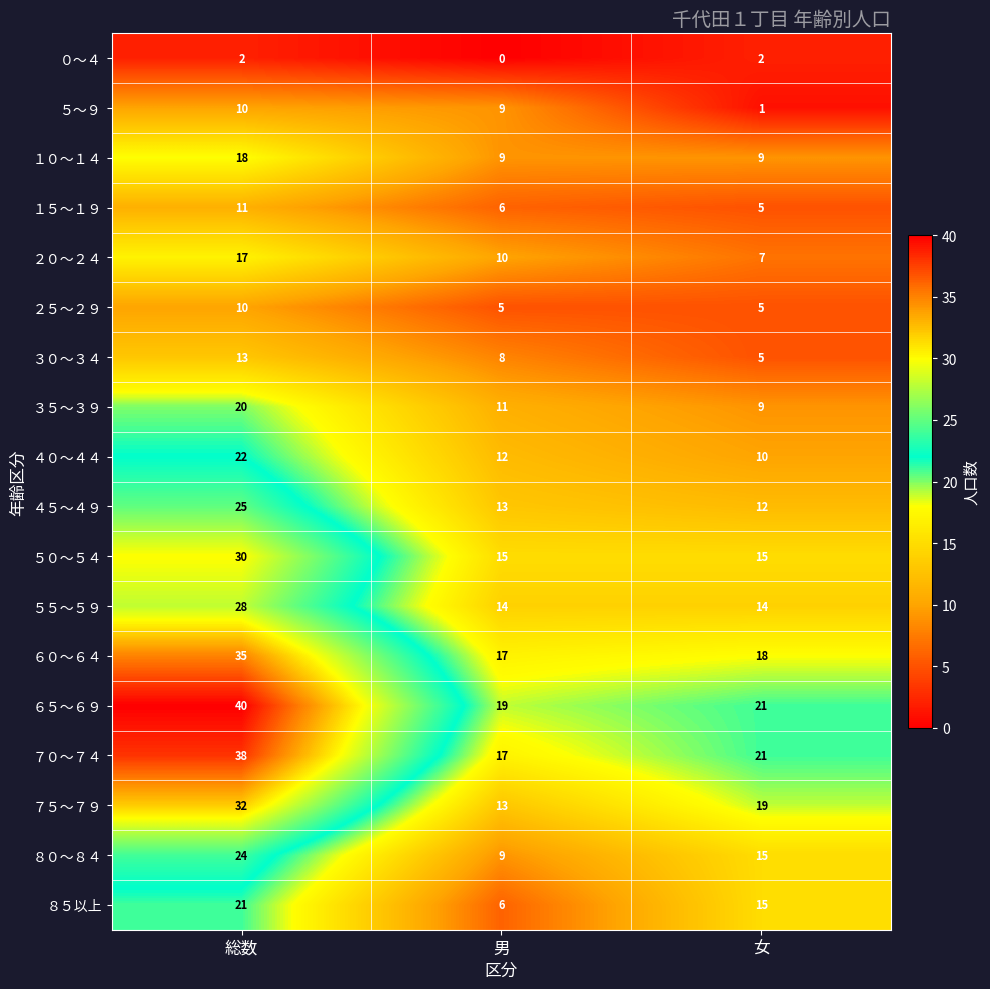

Which series changed the most between 総数 and 女?

６５～６９